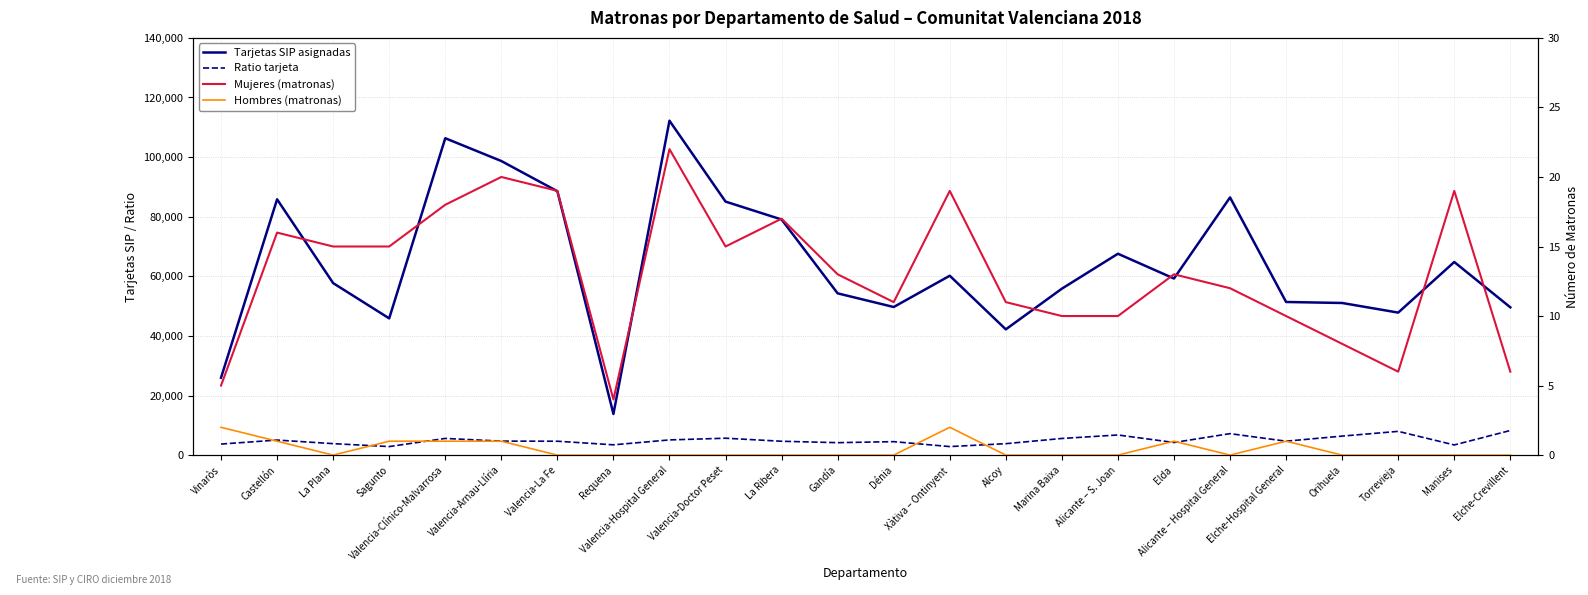

How many interior local peaks does the Ratio tarjeta series have?

7